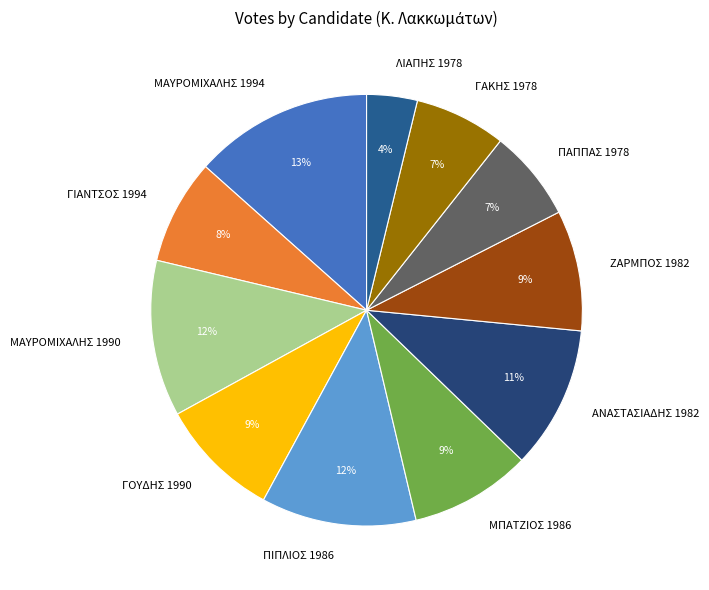

To the nearest percent, what percentage of the pie is ΓΙΑΝΤΣΟΣ 1994?

8%